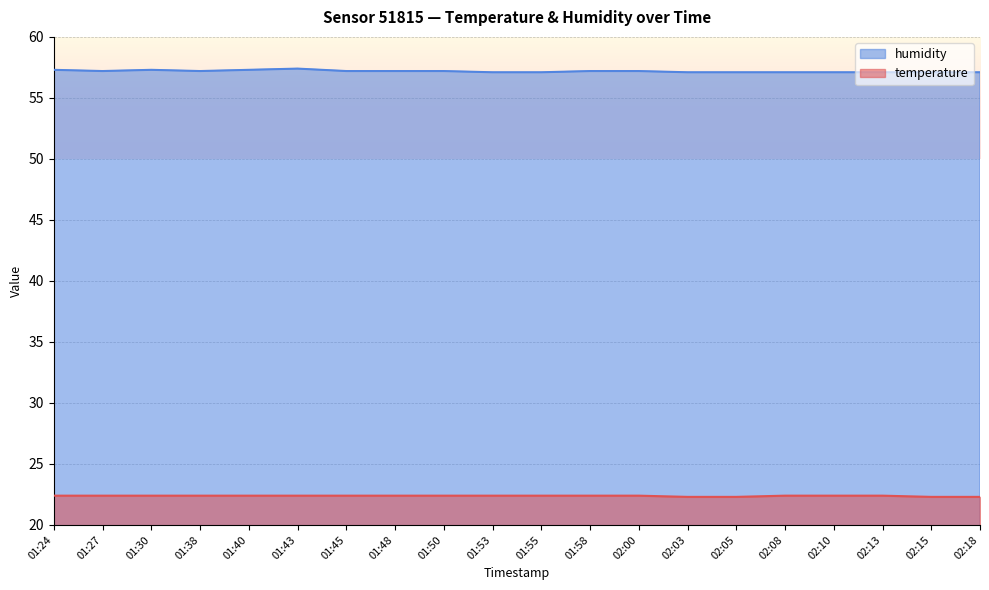

At which category does humidity reach its first local peak?

01:30